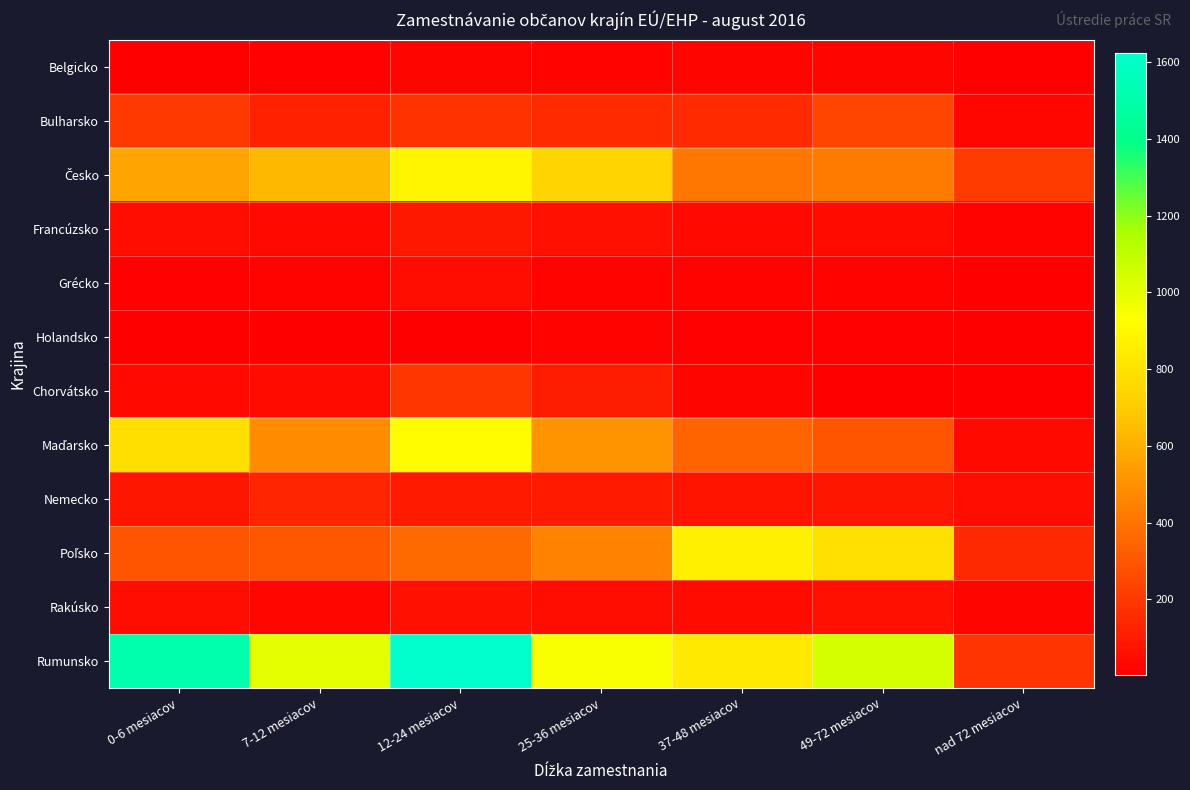

Which series has the widest spread of values?

Rumunsko